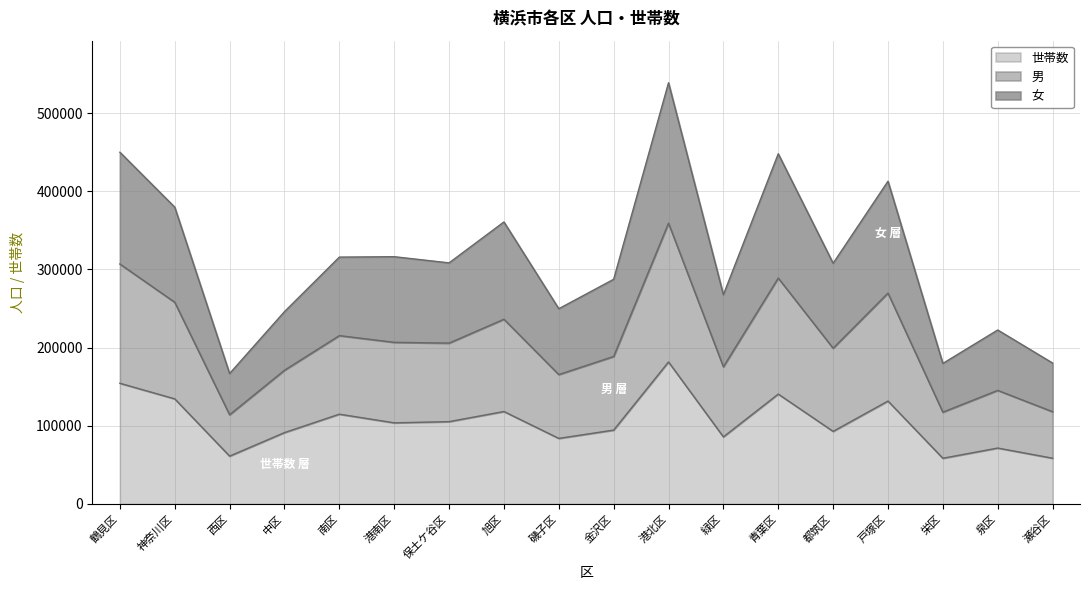

True or false: 男 and 世帯数 intersect in this chart.

False